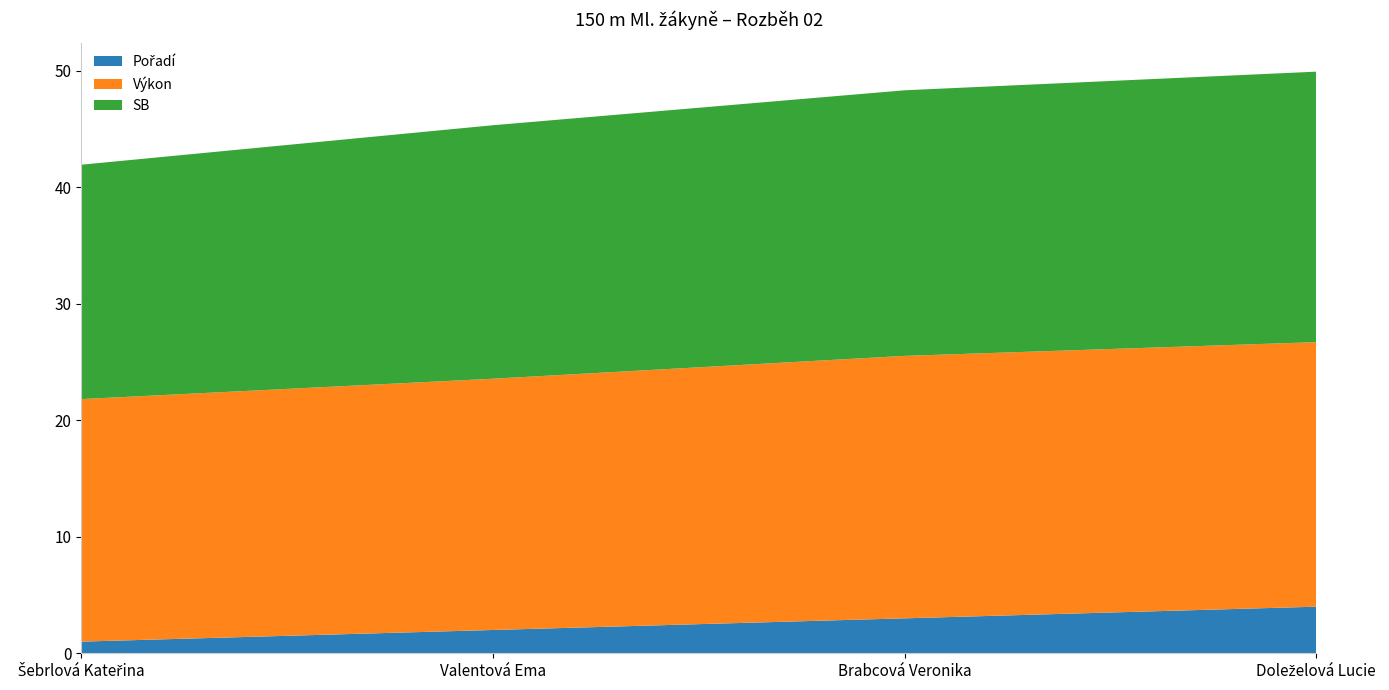

Reading left to right, what are all the values shown in this chart?

Pořadí: 1.0	2.0	3.0	4.0
Výkon: 20.8	21.6	22.5	22.7
SB: 20.1	21.8	22.8	23.2